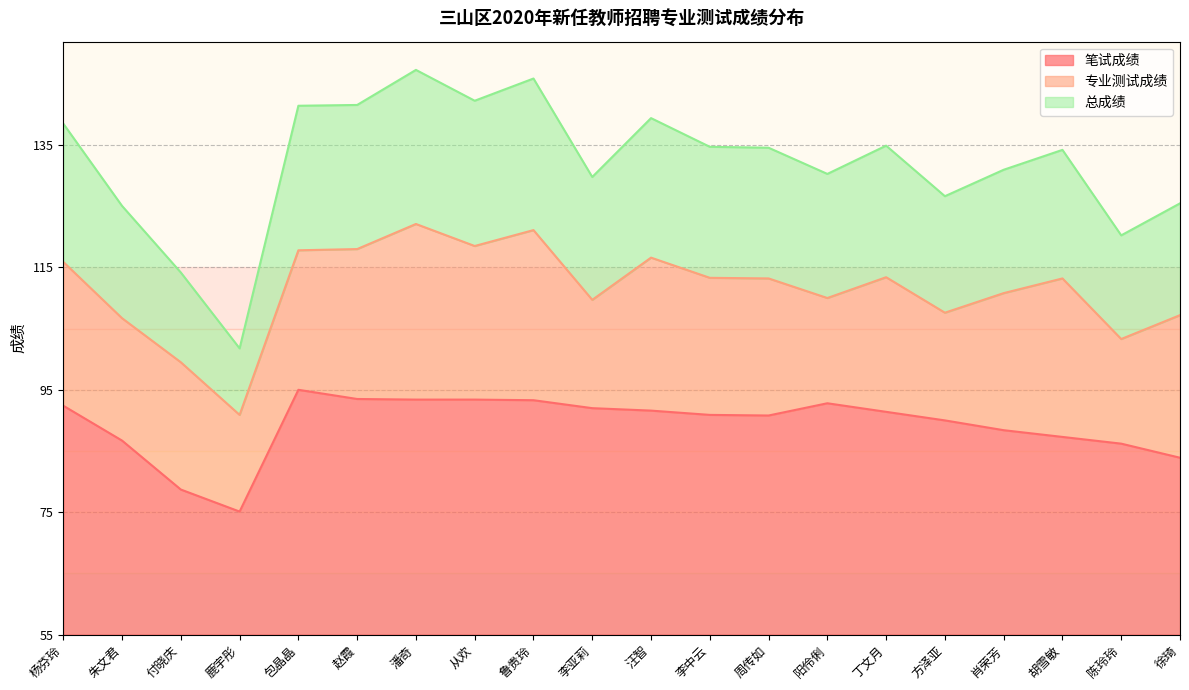

True or false: 总成绩 and 笔试成绩 intersect in this chart.

False